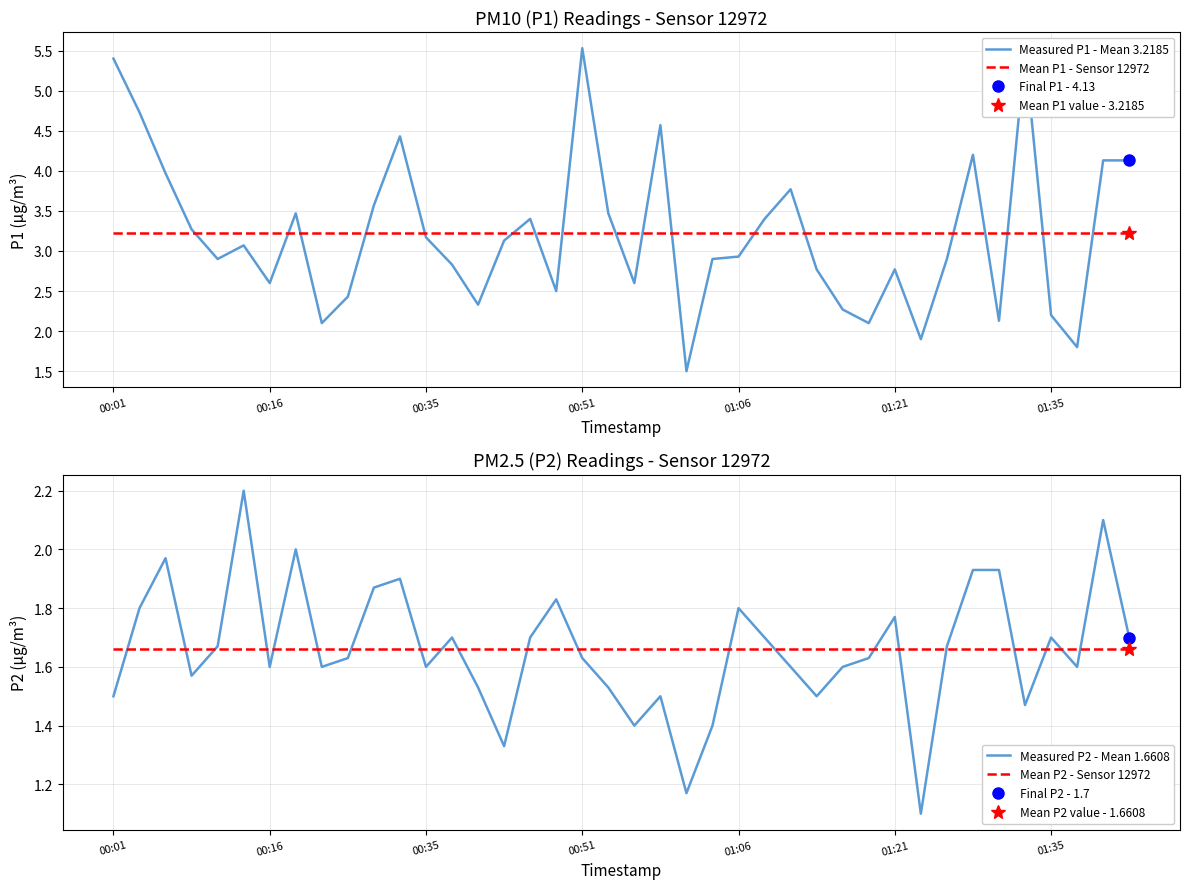

Reading left to right, extract all data points from this chart.

Measured P1 - Mean 3.2185: 5.4	4.7	4.0	3.3	2.9	3.1	2.6	3.5	2.1	2.4	3.6	4.4	3.2	2.8	2.3	3.1	3.4	2.5	5.5	3.5	2.6	4.6	1.5	2.9	2.9	3.4	3.8	2.8	2.3	2.1	2.8	1.9	2.9	4.2	2.1	5.5	2.2	1.8	4.1	4.1
Mean P1 - Sensor 12972: 3.2	3.2	3.2	3.2	3.2	3.2	3.2	3.2	3.2	3.2	3.2	3.2	3.2	3.2	3.2	3.2	3.2	3.2	3.2	3.2	3.2	3.2	3.2	3.2	3.2	3.2	3.2	3.2	3.2	3.2	3.2	3.2	3.2	3.2	3.2	3.2	3.2	3.2	3.2	3.2
Measured P2 - Mean 1.6608: 1.5	1.8	2.0	1.6	1.7	2.2	1.6	2.0	1.6	1.6	1.9	1.9	1.6	1.7	1.5	1.3	1.7	1.8	1.6	1.5	1.4	1.5	1.2	1.4	1.8	1.7	1.6	1.5	1.6	1.6	1.8	1.1	1.7	1.9	1.9	1.5	1.7	1.6	2.1	1.7
Mean P2 - Sensor 12972: 1.7	1.7	1.7	1.7	1.7	1.7	1.7	1.7	1.7	1.7	1.7	1.7	1.7	1.7	1.7	1.7	1.7	1.7	1.7	1.7	1.7	1.7	1.7	1.7	1.7	1.7	1.7	1.7	1.7	1.7	1.7	1.7	1.7	1.7	1.7	1.7	1.7	1.7	1.7	1.7